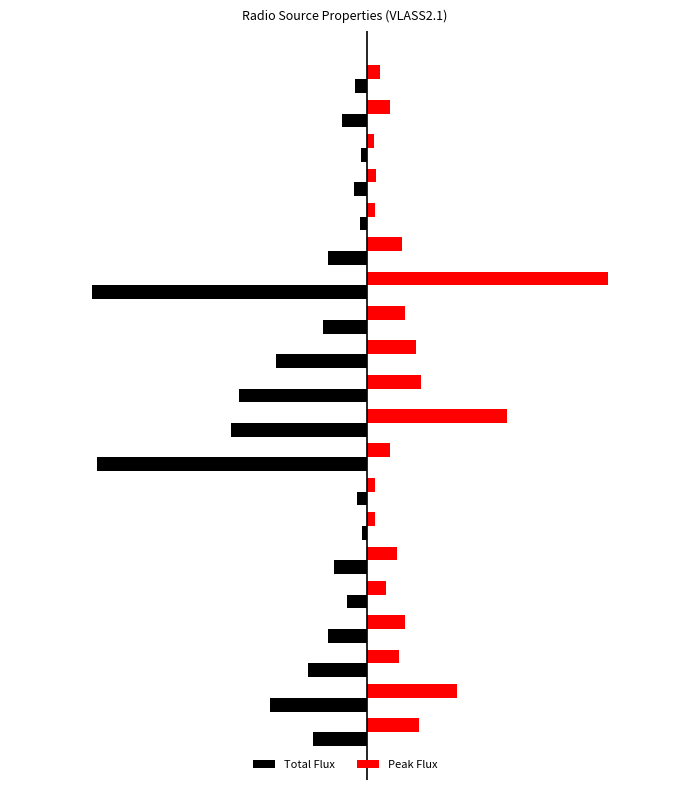

What are all the series names shown in the legend?

Total Flux, Peak Flux